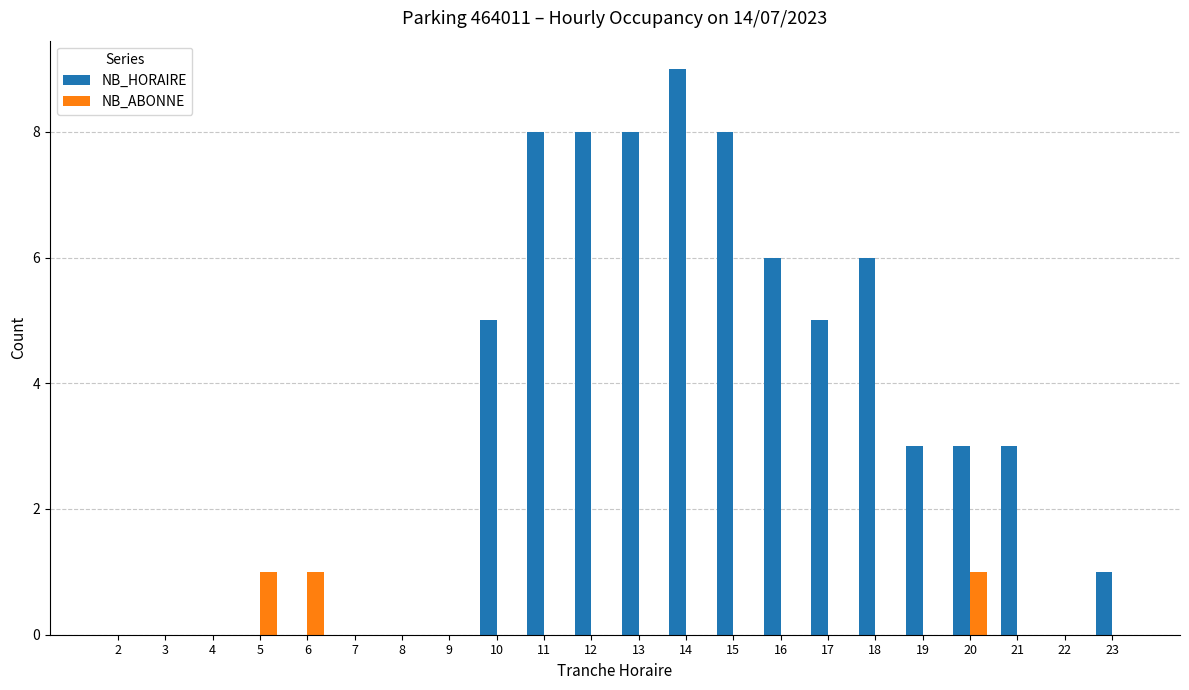

Between 9 and 11, which series saw the biggest shift?

NB_HORAIRE